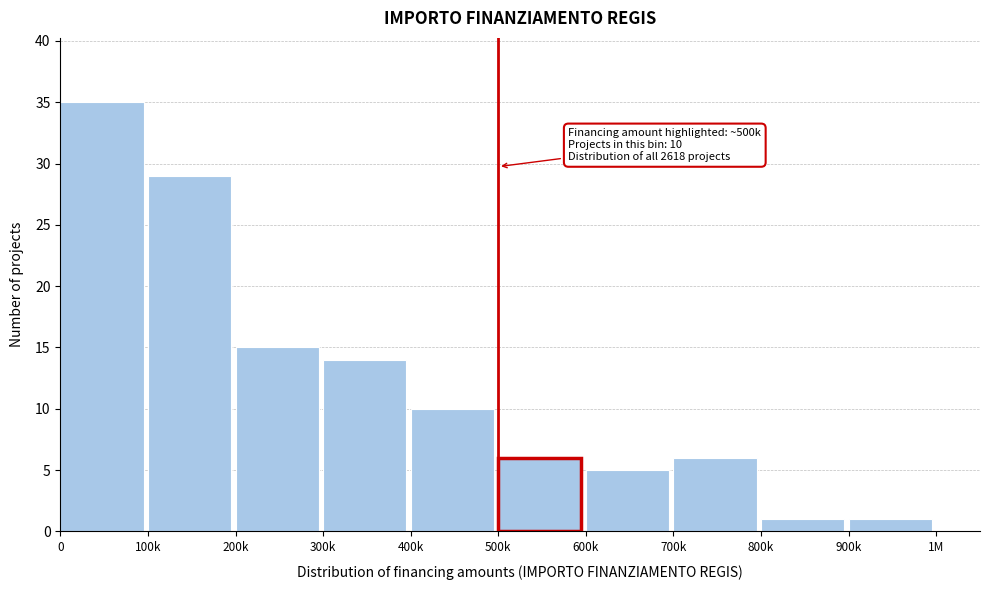

Reading right to left, extract all data points from this chart.

900k=1	800k=1	700k=6	600k=5	500k=6	400k=10	300k=14	200k=15	100k=29	0=35